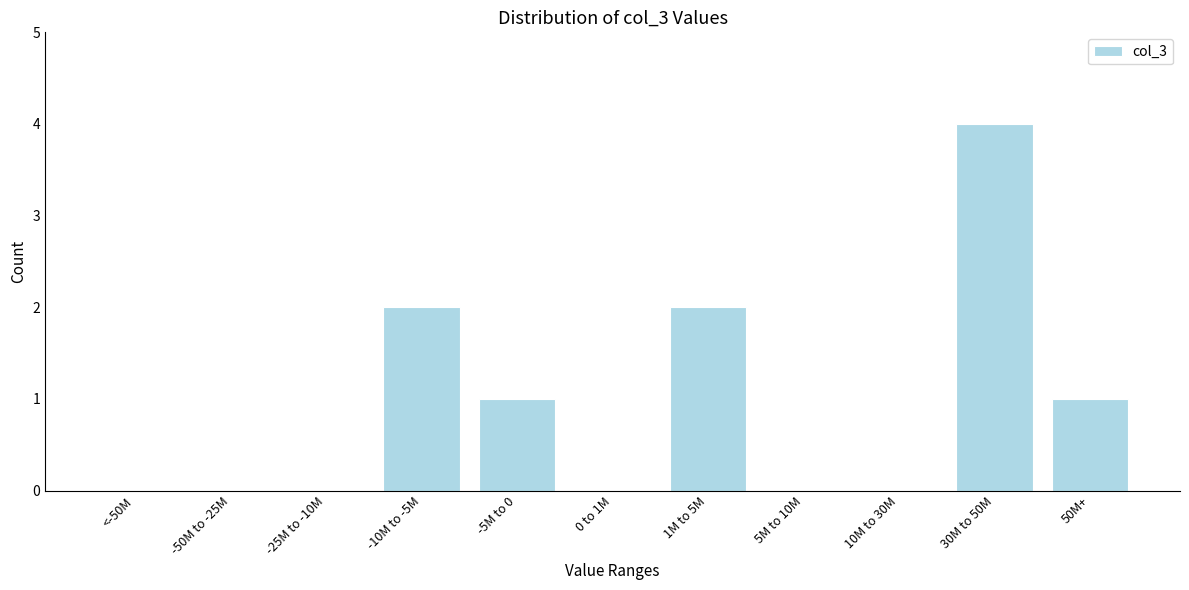

Reading left to right, extract all data points from this chart.

<-50M=0	-50M to -25M=0	-25M to -10M=0	-10M to -5M=2	-5M to 0=1	0 to 1M=0	1M to 5M=2	5M to 10M=0	10M to 30M=0	30M to 50M=4	50M+=1